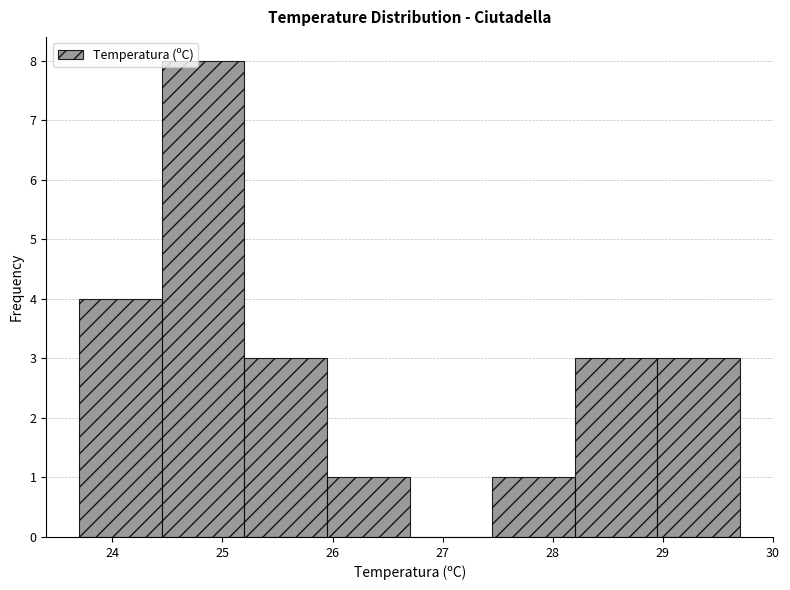

Over which range of the x-axis is the bar tallest?

24.45 to 25.20